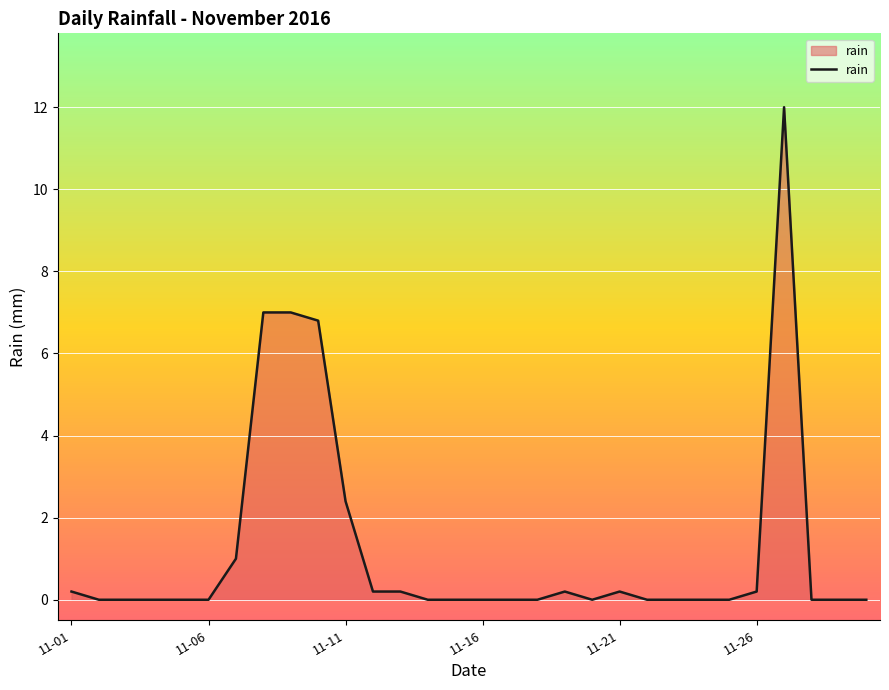

Reading right to left, list all the values displayed in this chart.

0.0	0.0	0.0	12.0	0.2	0.0	0.0	0.0	0.0	0.2	0.0	0.2	0.0	0.0	0.0	0.0	0.0	0.2	0.2	2.4	6.8	7.0	7.0	1.0	0.0	0.0	0.0	0.0	0.0	0.2